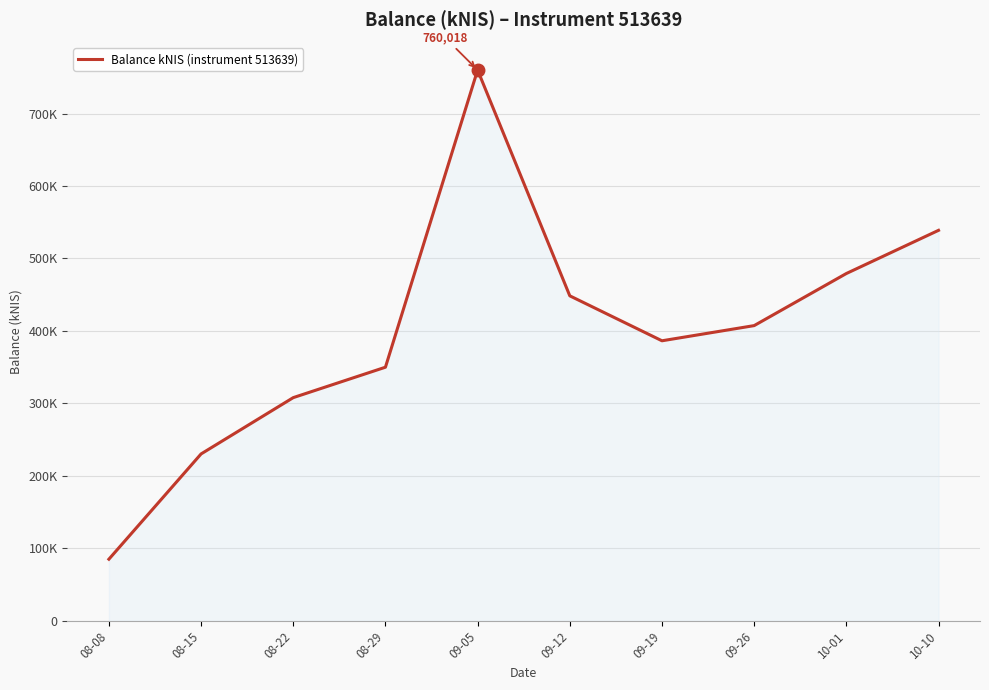

True or false: there are more than 1 points higher than both neighbors.

False